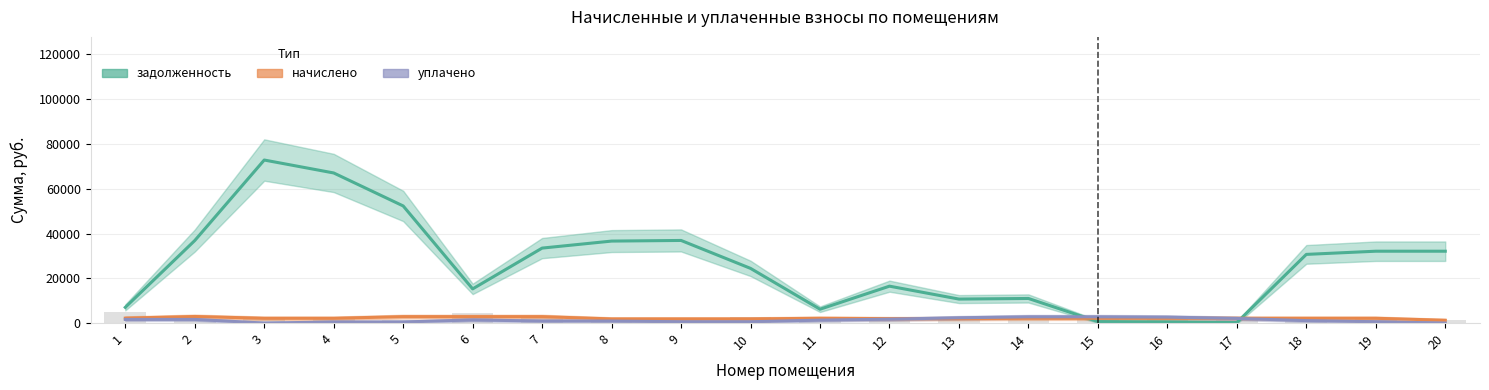

List the labels in order of начислено value, largest first.

2, 5, 7, 6, 1, 17, 16, 11, 18, 15, 19, 3, 14, 4, 13, 12, 9, 10, 8, 20